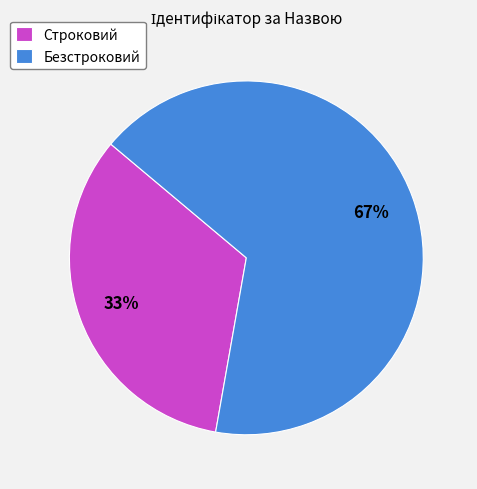

The Безстроковий slice represents 80% of the pie. True or false?

False